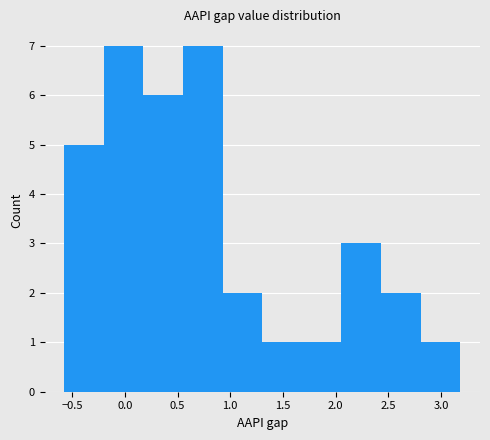

Reading left to right, list every bar in this chart as the range it spans on the x-axis followed by its height. Neither the bar edges nor the heights are printed on the chart, so give them approximately, as read against the axes.

-0.55 to -0.20: 5
-0.20 to 0.20: 7
0.20 to 0.55: 6
0.55 to 0.95: 7
0.95 to 1.30: 2
1.30 to 1.70: 1
1.70 to 2.05: 1
2.05 to 2.45: 3
2.45 to 2.80: 2
2.80 to 3.20: 1